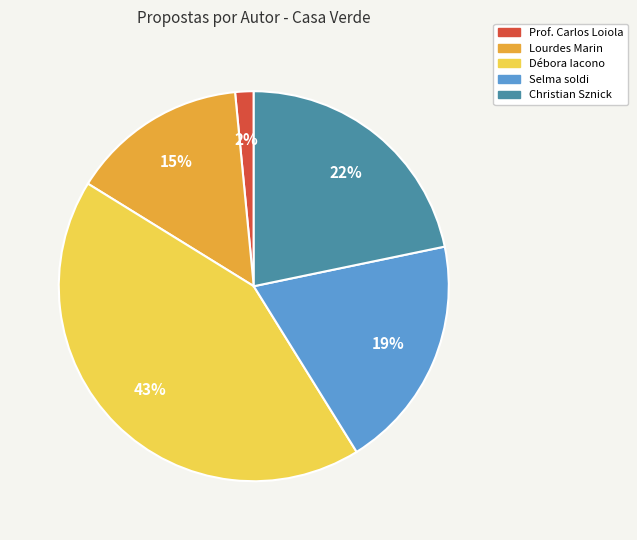

Does Selma soldi account for over 50% of the chart?

No